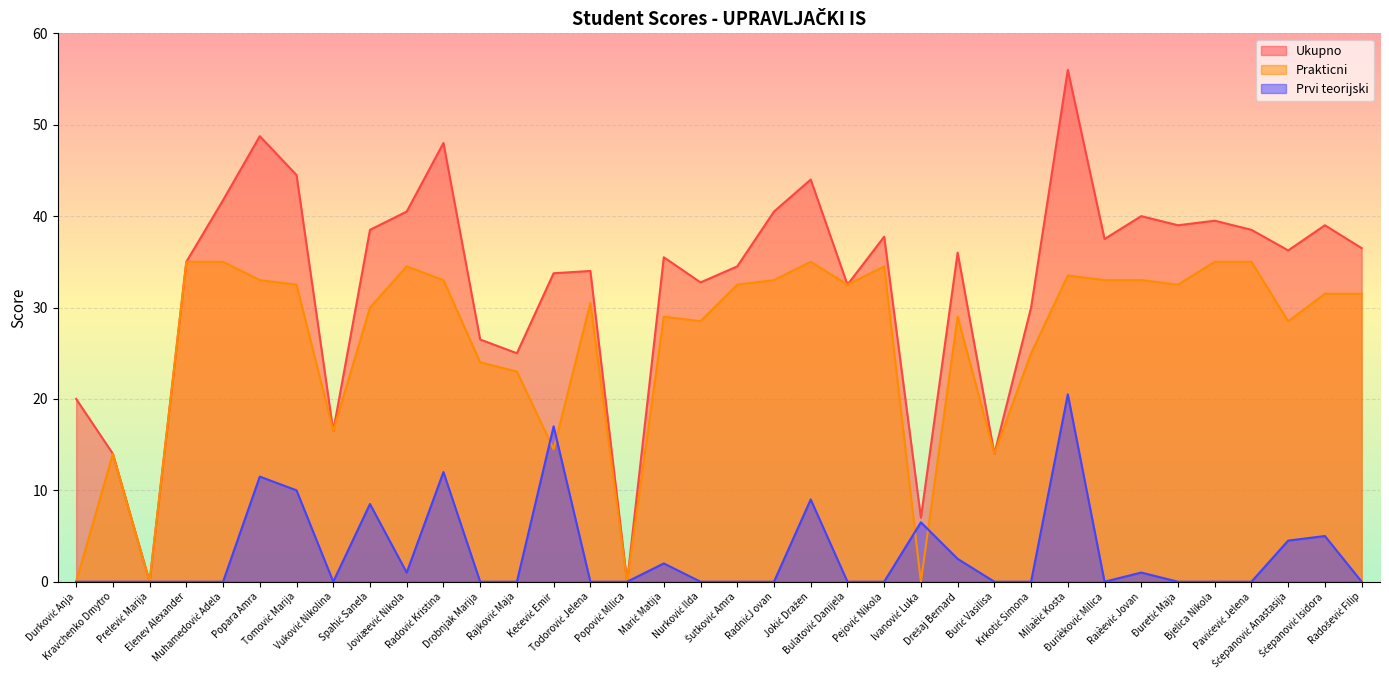

True or false: Prvi teorijski and Prakticni cross at least once.

True